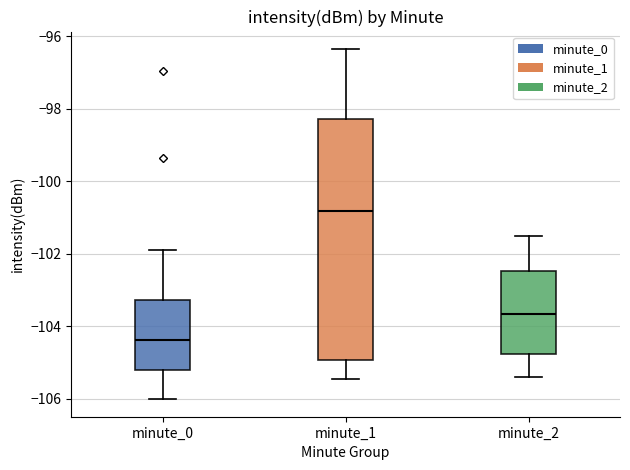

Reading left to right, transcribe this box plot: for each box, give where its median line is, the range the box spans, and where its two whiskers end, as read against the y-axis. The values are not printed on the chart, so give them approximately, as read against the axis.

minute_0: median -104.4, box -105.2 to -103.2, whiskers -106.0 to -101.8
minute_1: median -100.8, box -105.0 to -98.2, whiskers -105.4 to -96.4
minute_2: median -103.6, box -104.8 to -102.4, whiskers -105.4 to -101.4